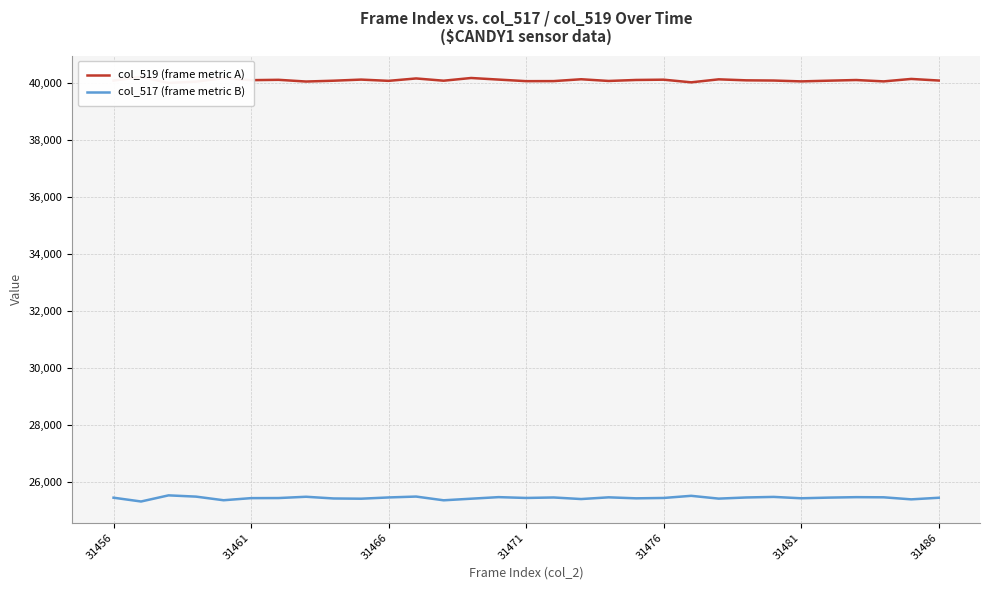

True or false: col_519 (frame metric A) and col_517 (frame metric B) cross at least once.

False